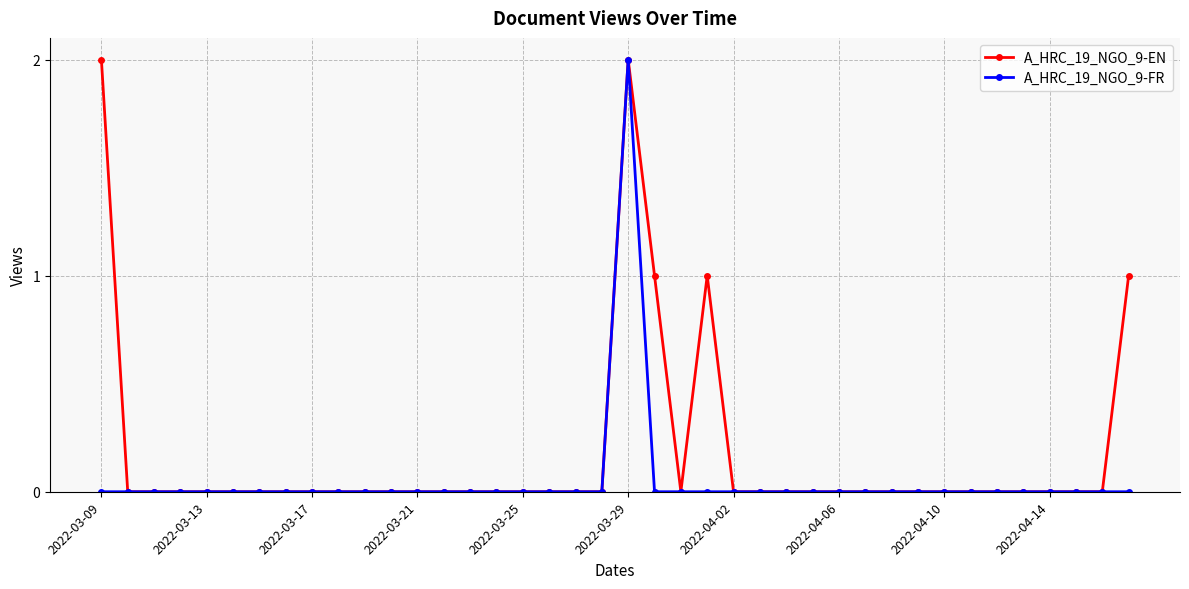

Reading left to right, transcribe all the data shown in this chart.

A_HRC_19_NGO_9-EN: 2	0	0	0	0	0	0	0	0	0	0	0	0	0	0	0	0	0	0	0	2	1	0	1	0	0	0	0	0	0	0	0	0	0	0	0	0	0	0	1
A_HRC_19_NGO_9-FR: 0	0	0	0	0	0	0	0	0	0	0	0	0	0	0	0	0	0	0	0	2	0	0	0	0	0	0	0	0	0	0	0	0	0	0	0	0	0	0	0